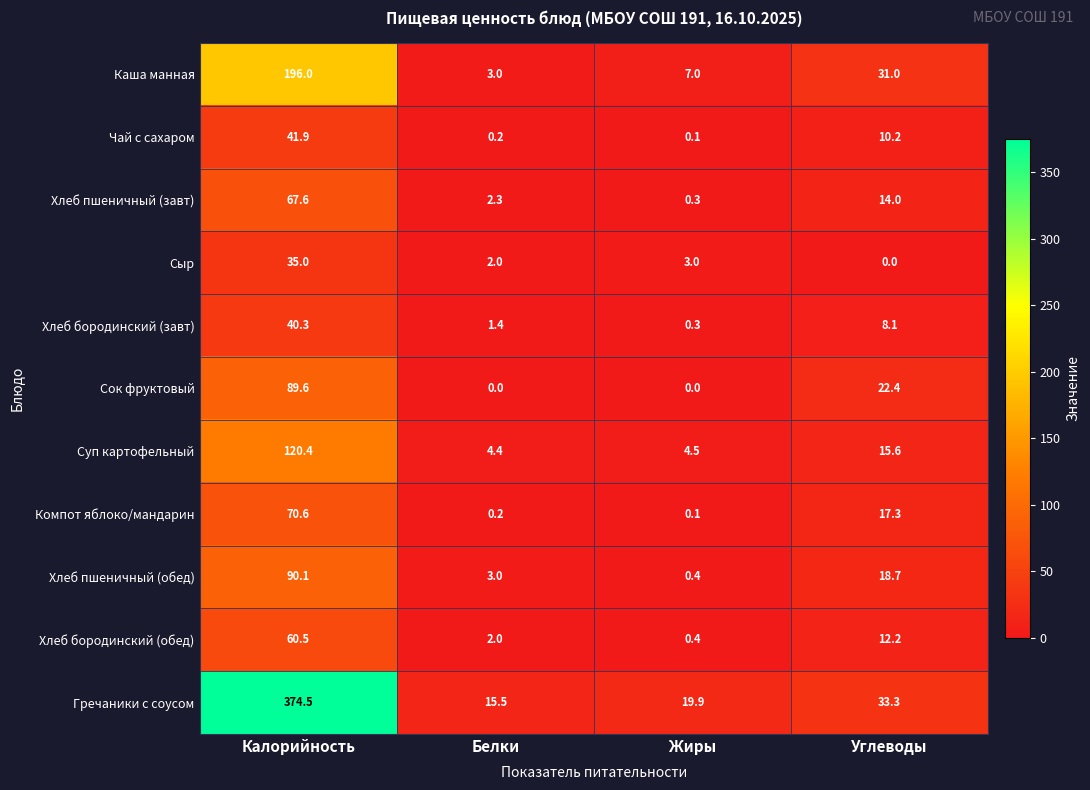

What is the maximum value shown in the chart?

374.5